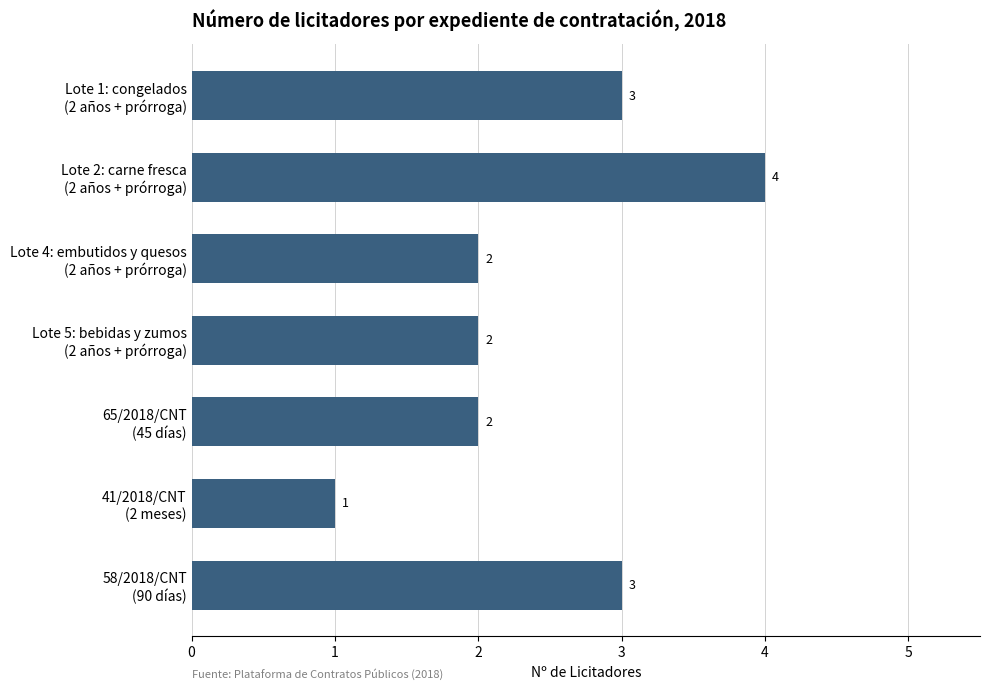

Reading top to bottom, list all the values displayed in this chart.

3	4	2	2	2	1	3